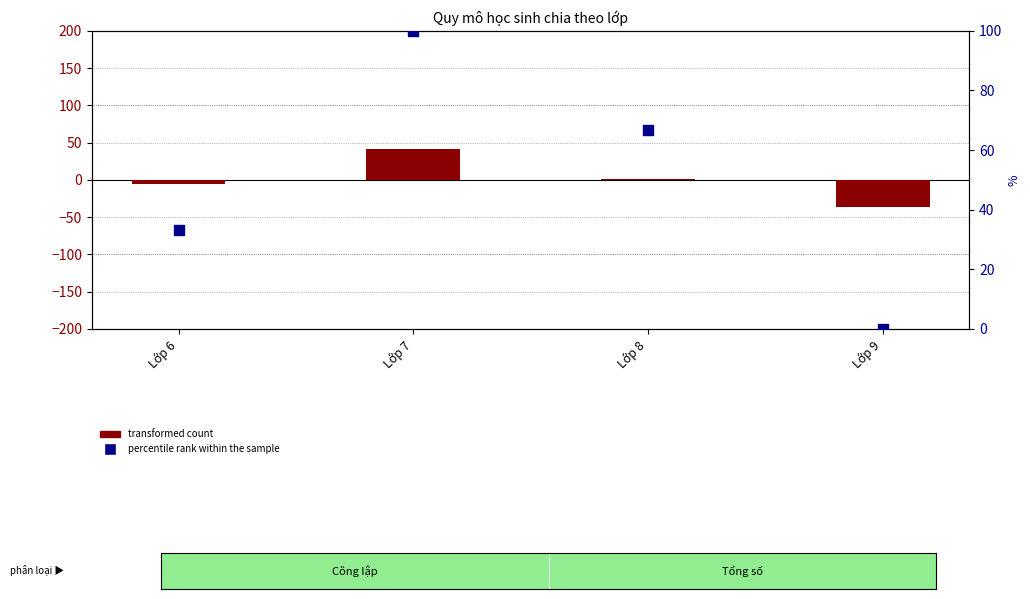

Which series contains the highest Y value?

percentile rank within the sample